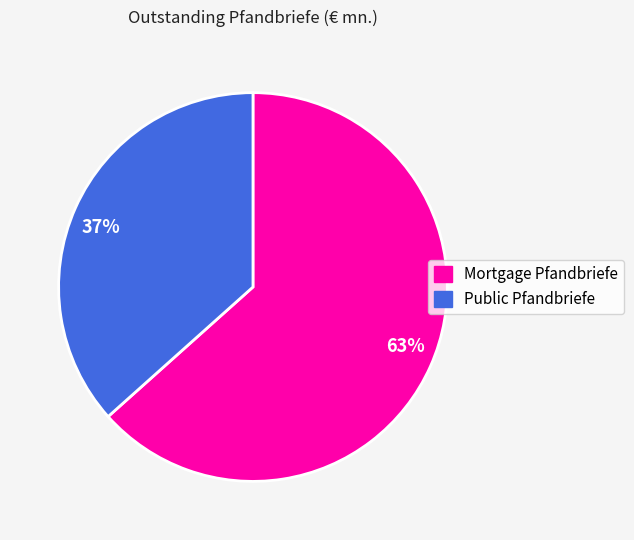

What is the ratio of the value at 37% to the value at 63%?

0.6